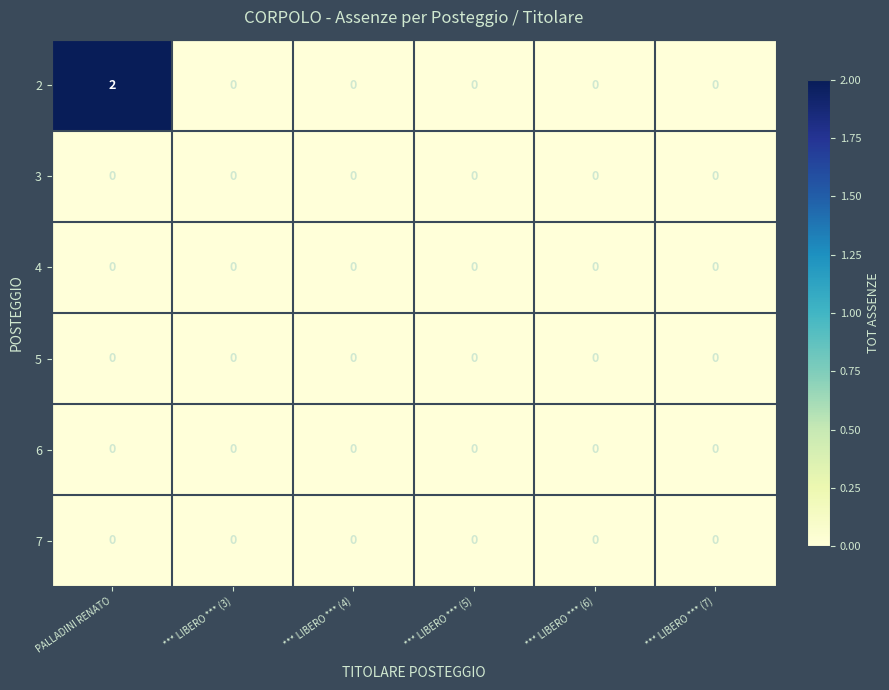

Is it true that 2 equals -1 at *** LIBERO *** (7)?

False